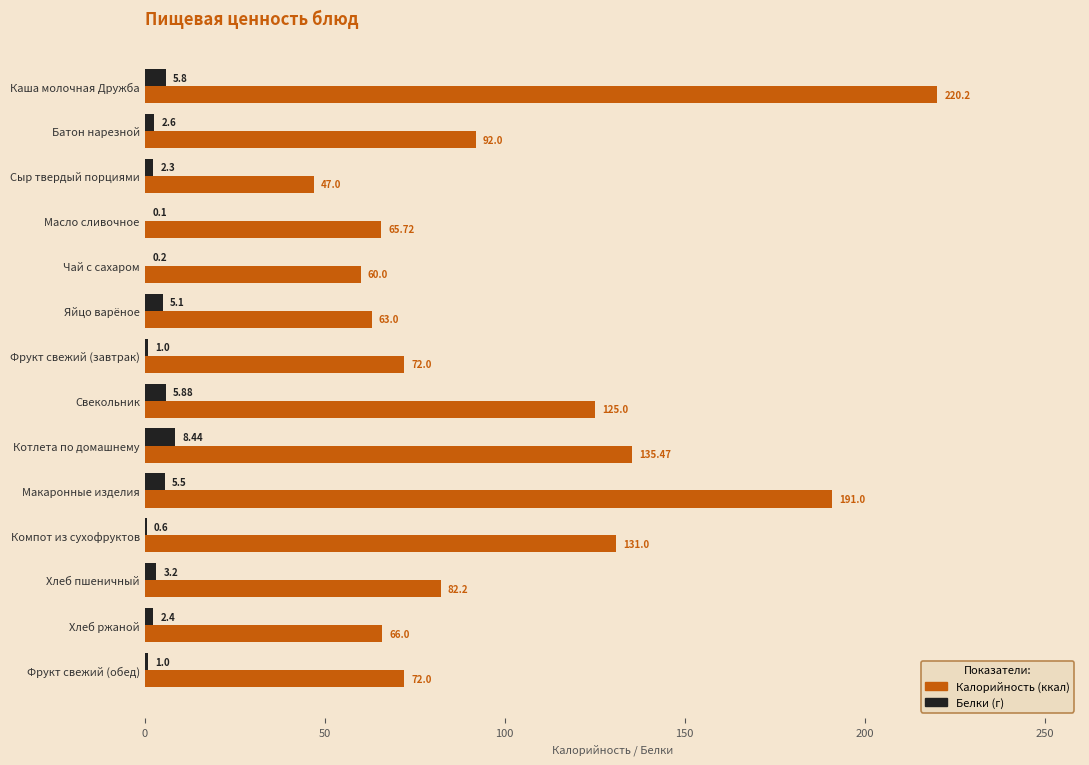

Which label corresponds to the largest value in the chart?

Каша молочная Дружба